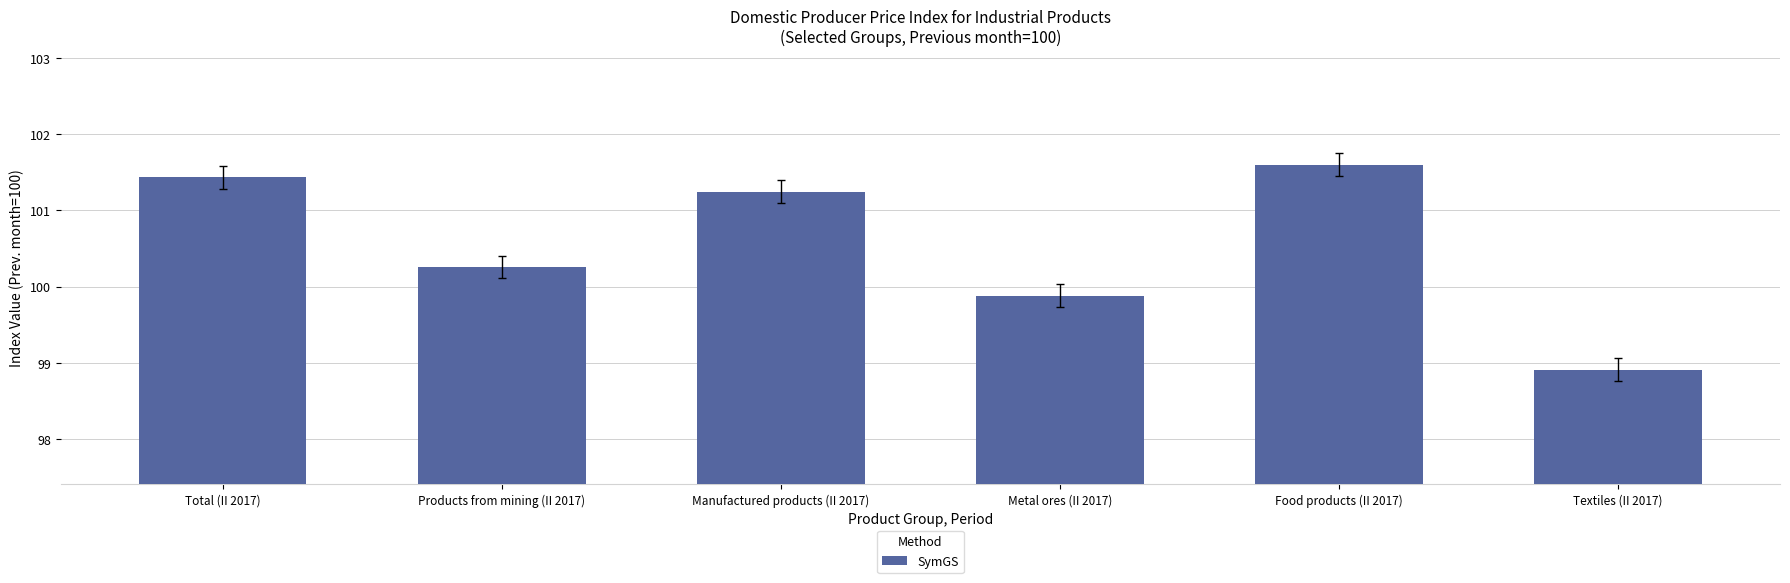

What is the ratio of the value at Metal ores (II 2017) to the value at Products from mining (II 2017)?

1.0